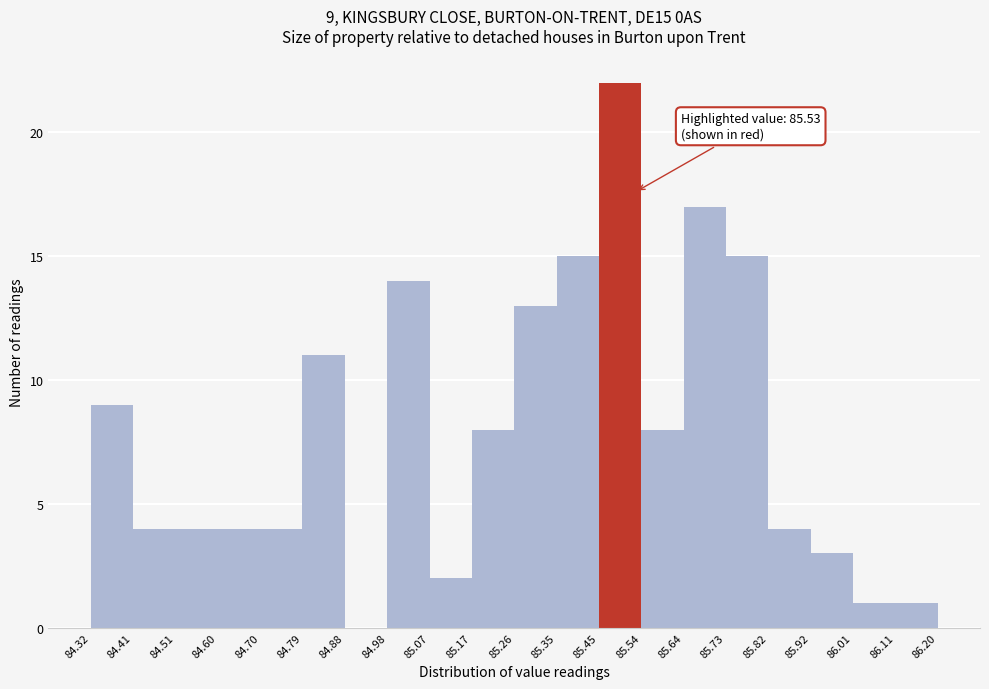

Which range on the x-axis has the tallest bar?

85.45 to 85.54